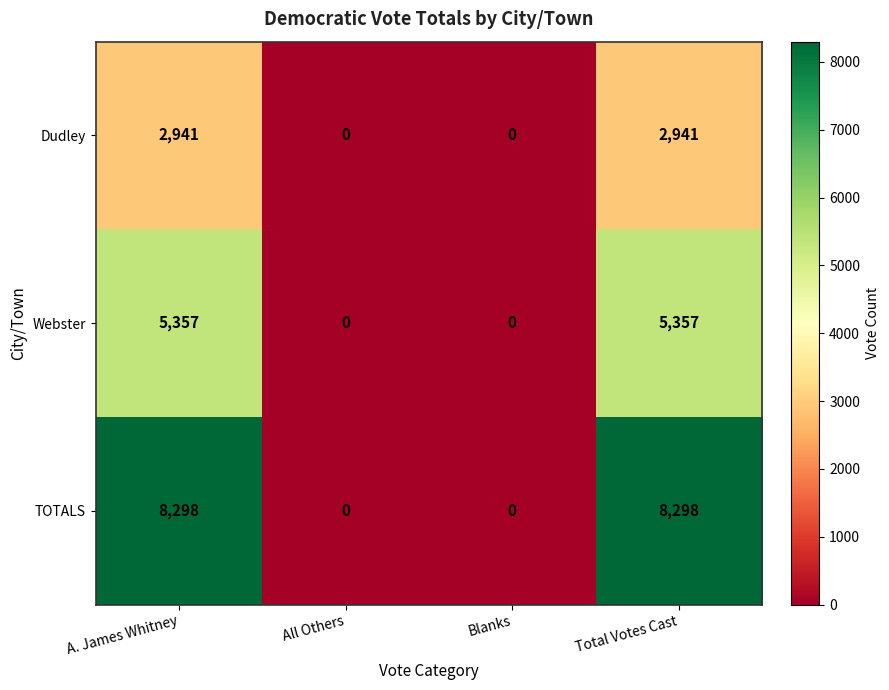

Is it true that TOTALS equals 8298 at Total Votes Cast?

True